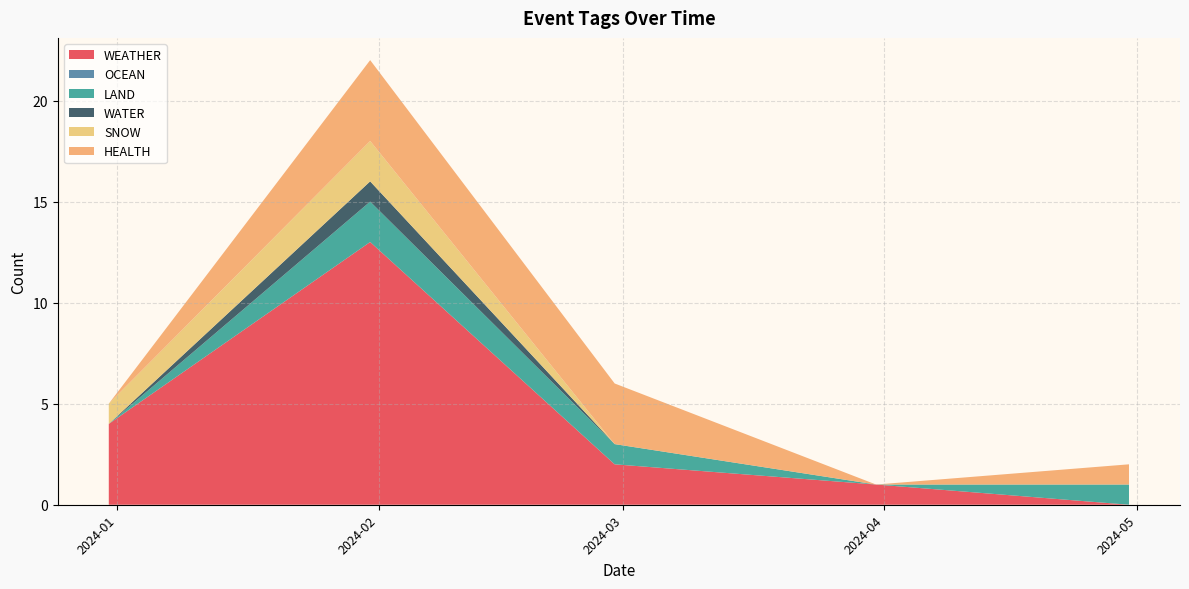

What is the highest value of the WEATHER series?

13